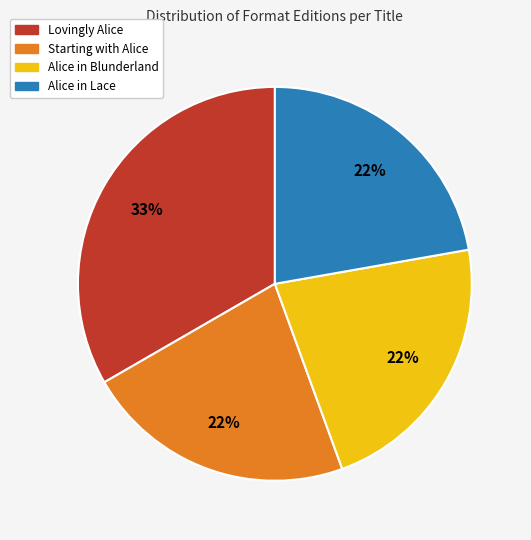

Is the sum of Alice in Lace and Alice in Blunderland greater than half?

No